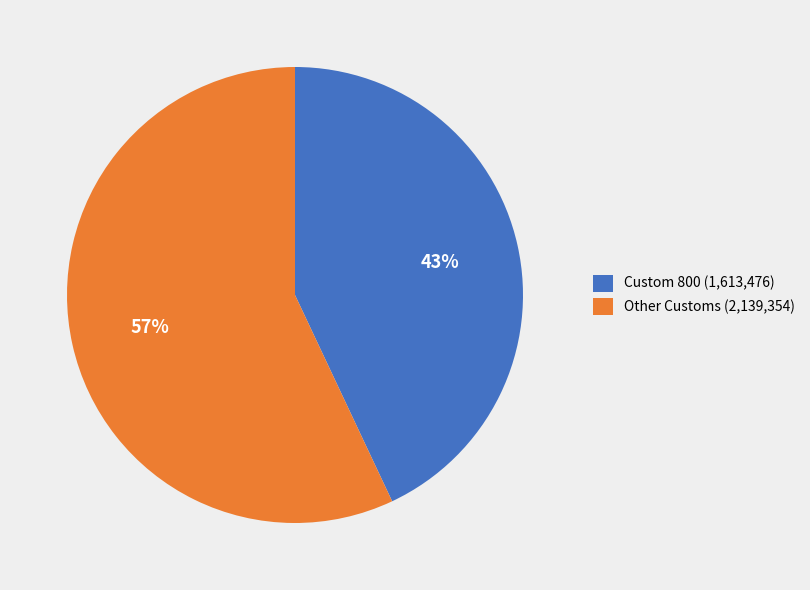

What is the majority slice?

Other Customs (2,139,354)